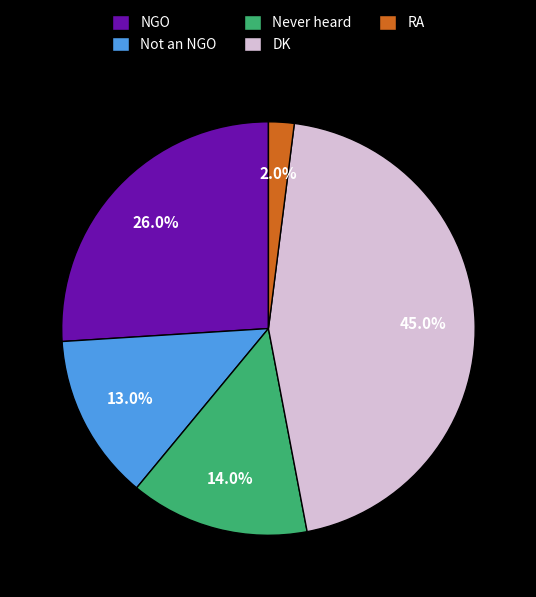

Which category has the smallest portion of the pie?

RA